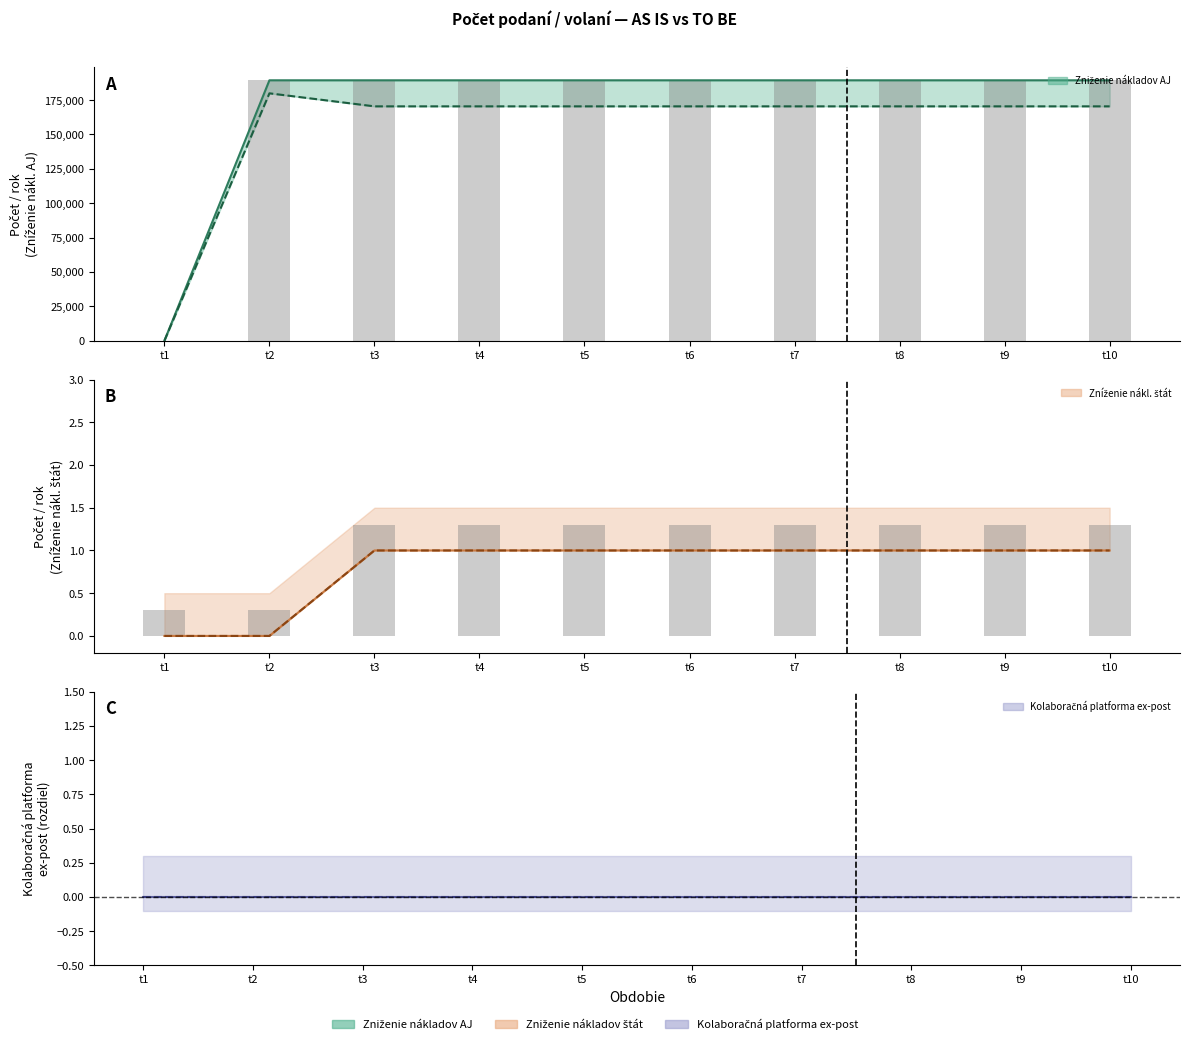

At which label does AS IS (AJ) reach its minimum?

t1